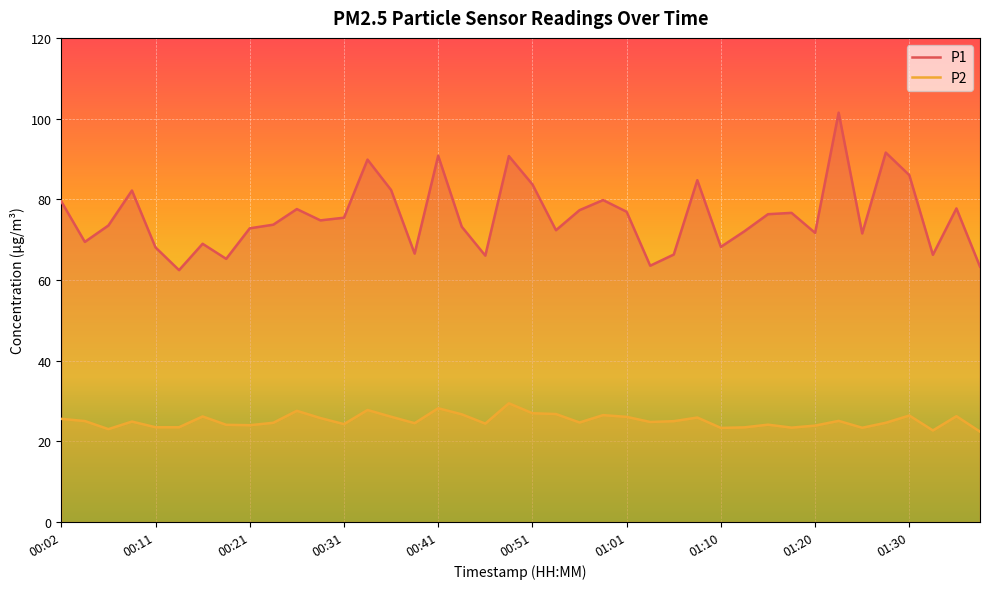

How many lines are shown in the chart?

2